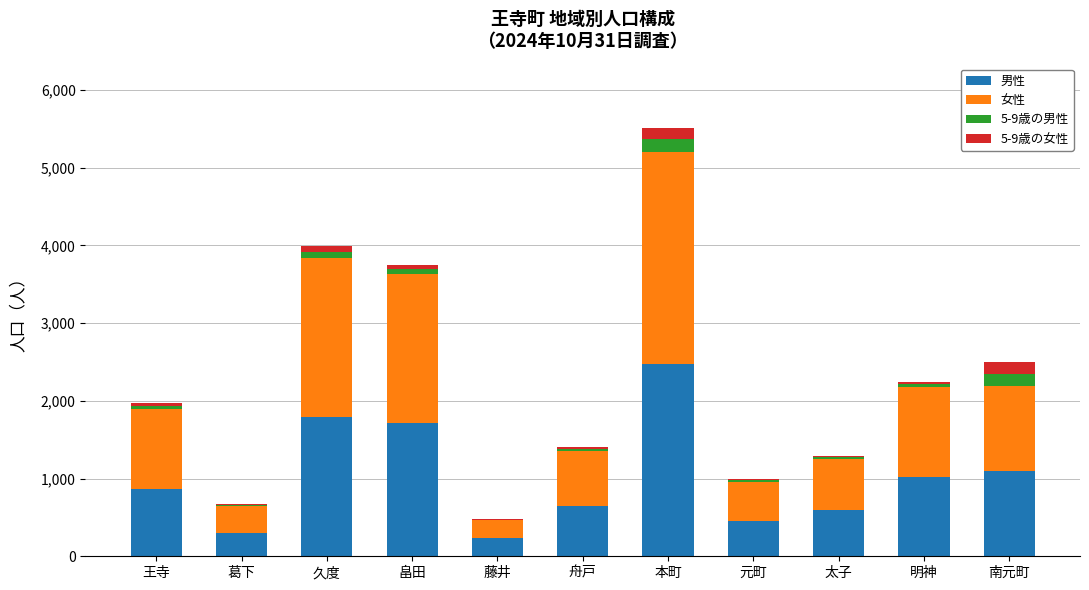

At which category is the sum across all series the highest?

本町